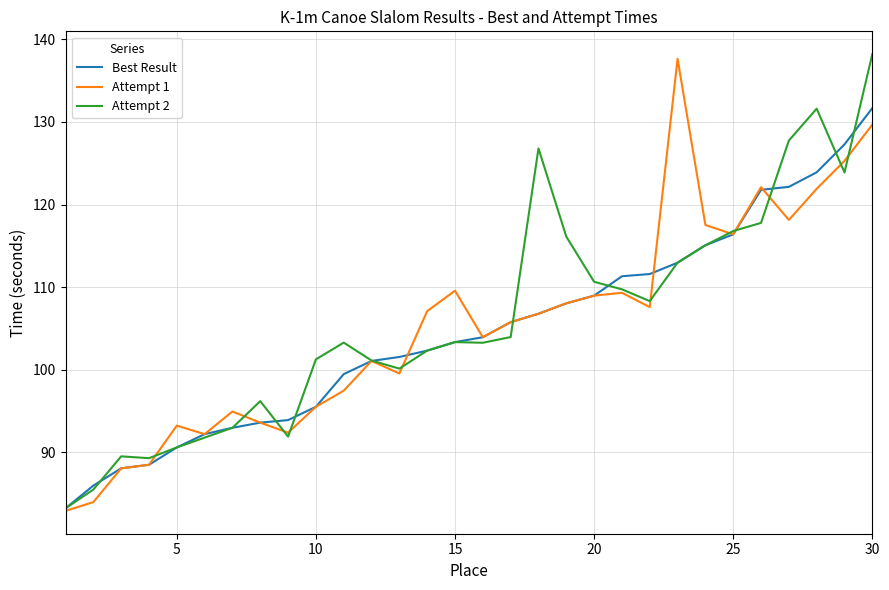

What is the minimum value for Attempt 2?

83.2